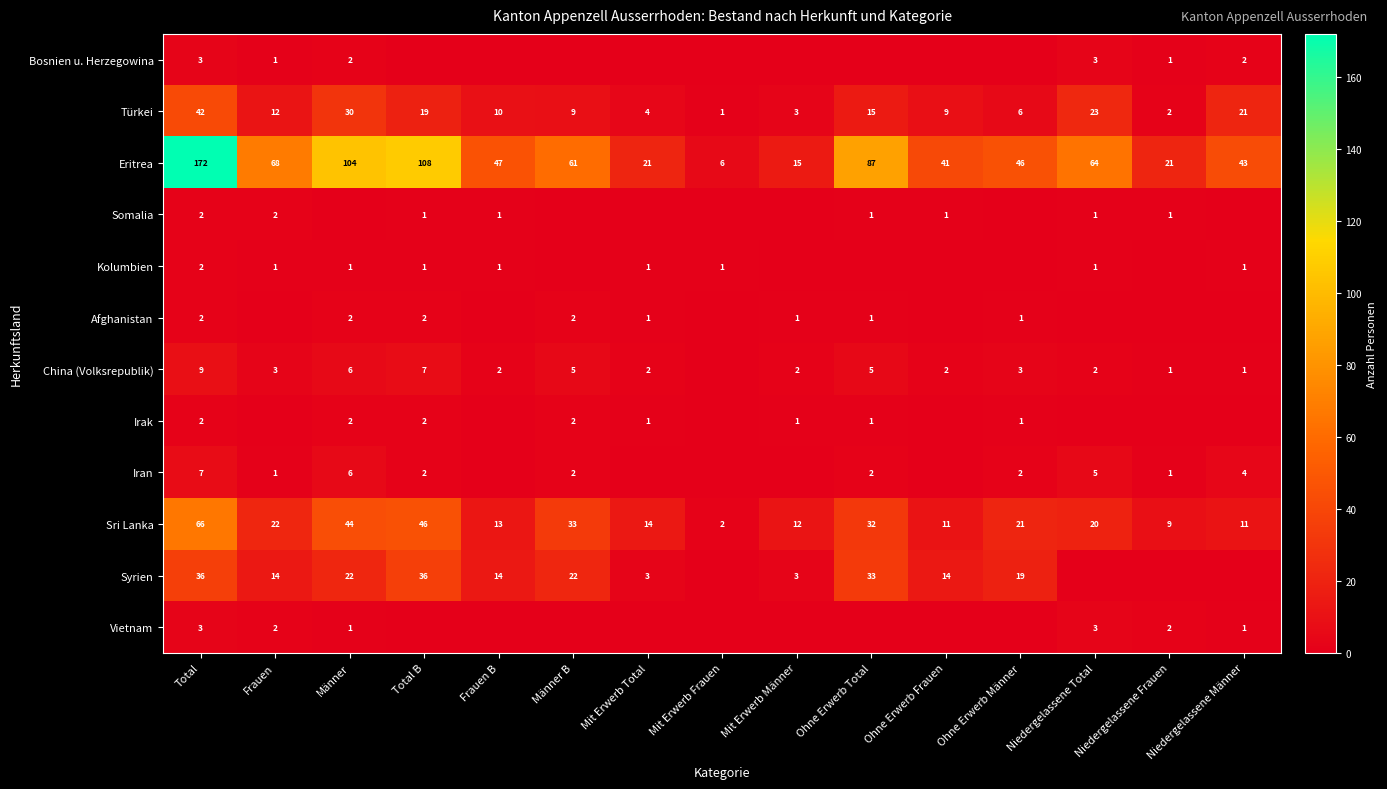

Which category has the highest value in the Eritrea series?

Total